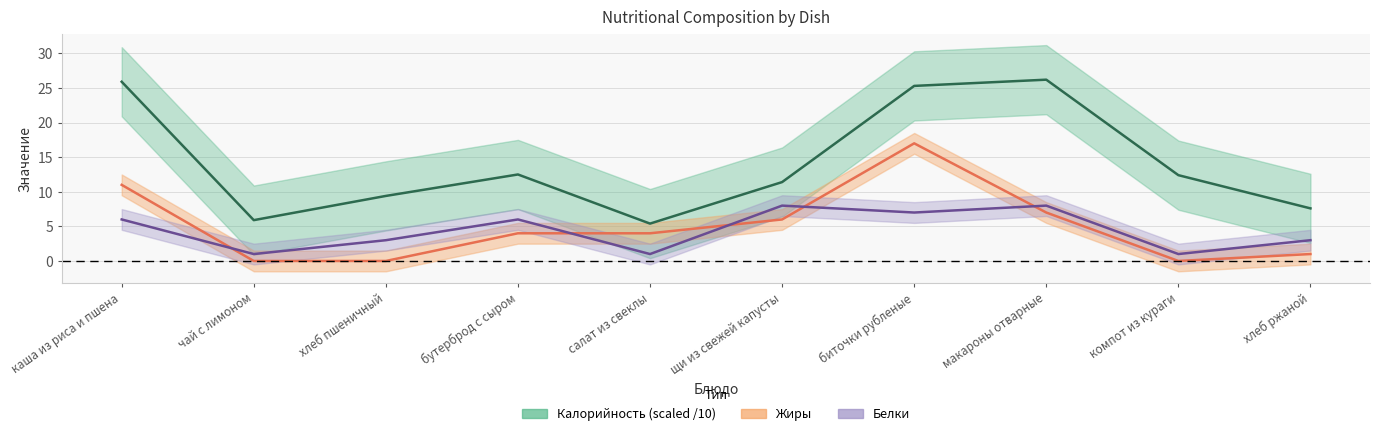

What is the label of the 9th point from the left?

компот из кураги